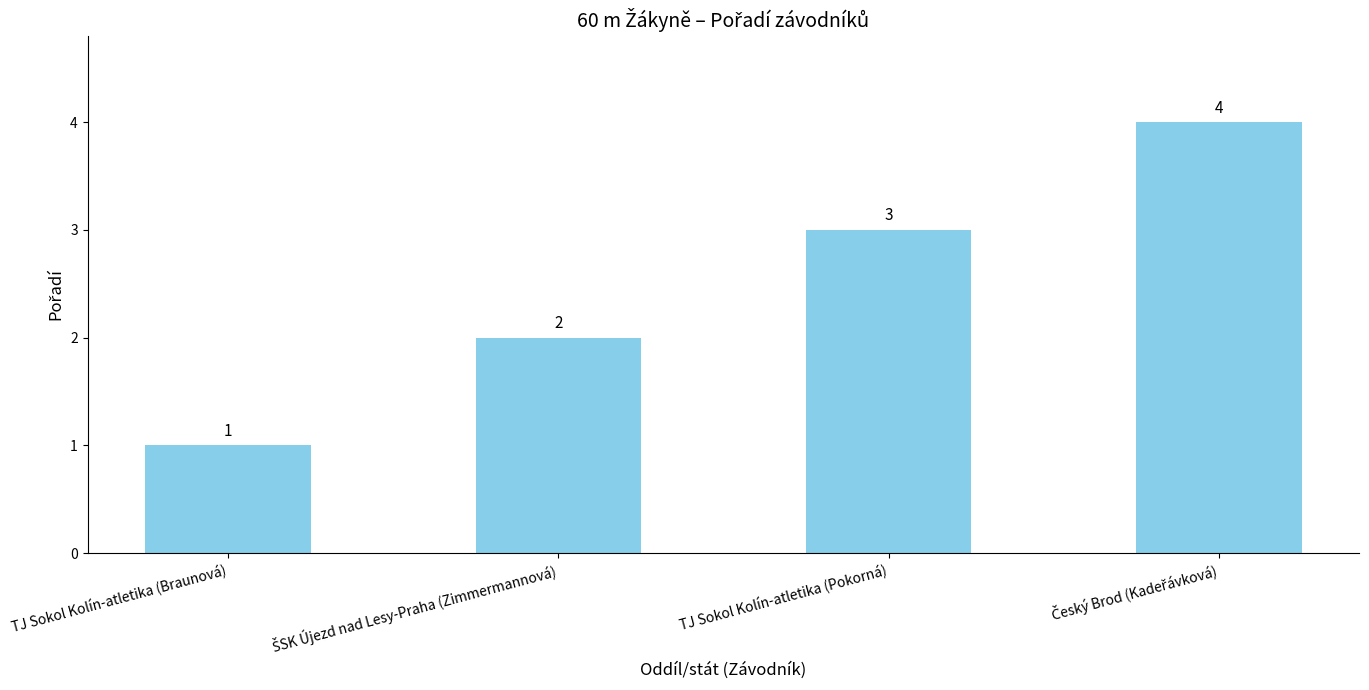

What is the greatest value displayed?

4